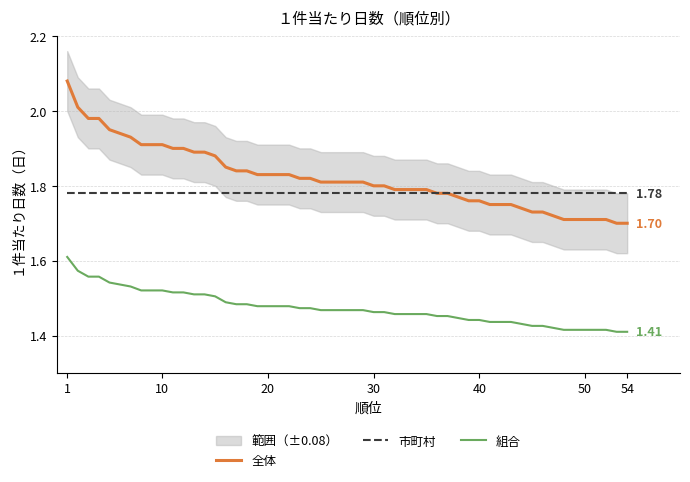

True or false: 組合 and 全体 cross at least once.

False